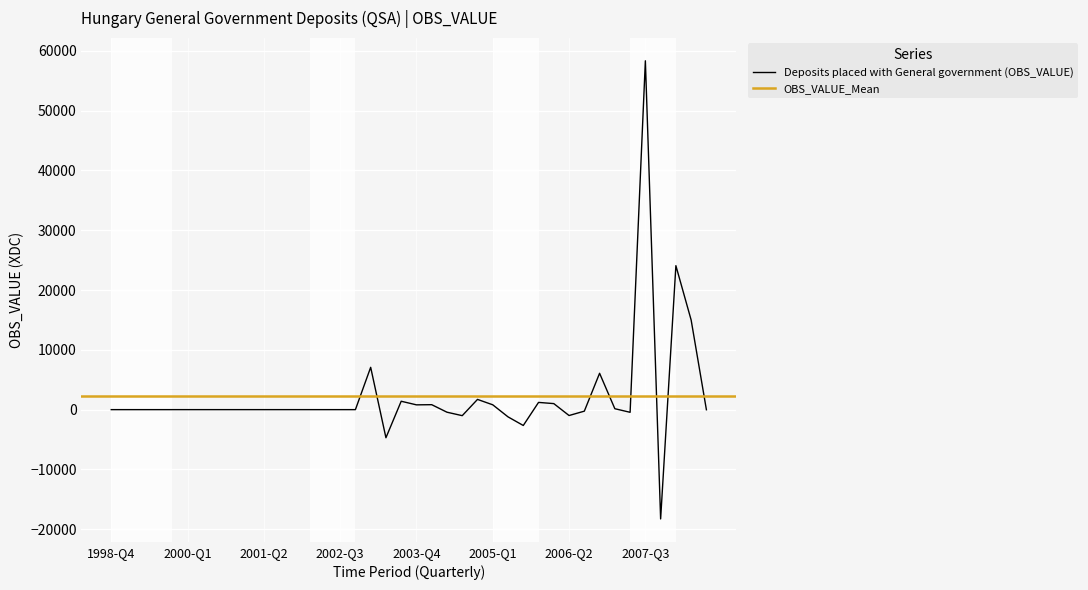

At which category does the chart reach its minimum across all series?

2007-Q4